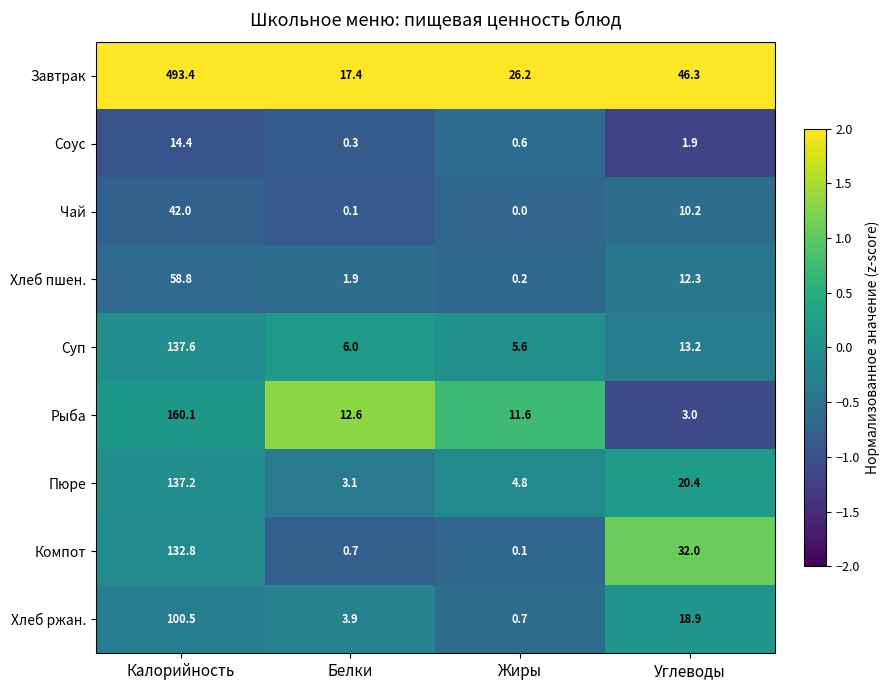

At which category is the sum across all series the highest?

Калорийность